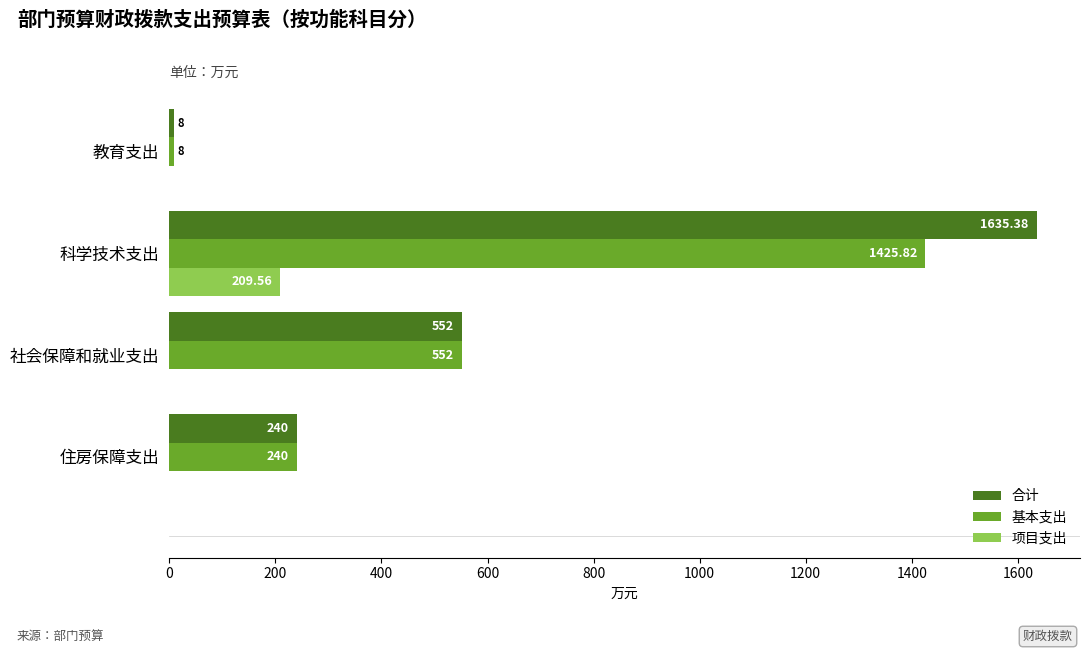

At which category is the sum across all series the highest?

科学技术支出